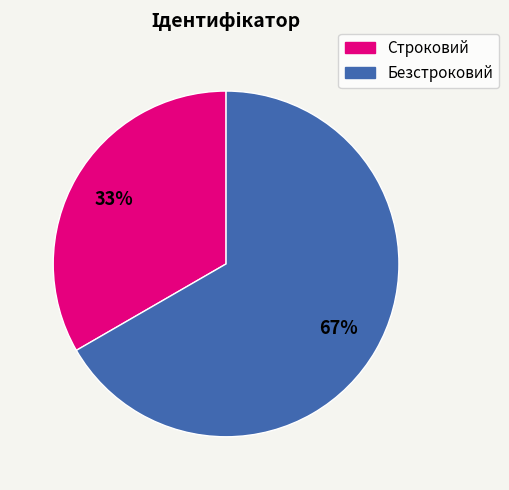

How many segments does this pie chart have?

2